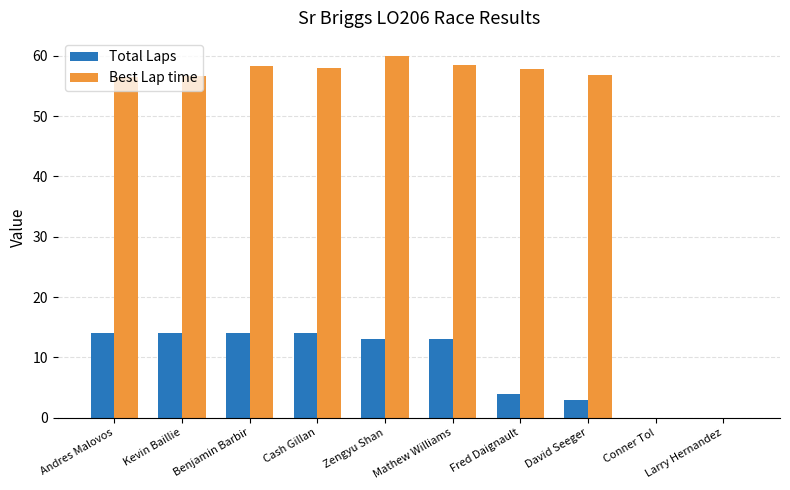

What is the spread (max minus min) of values at Andres Malovos?

42.6